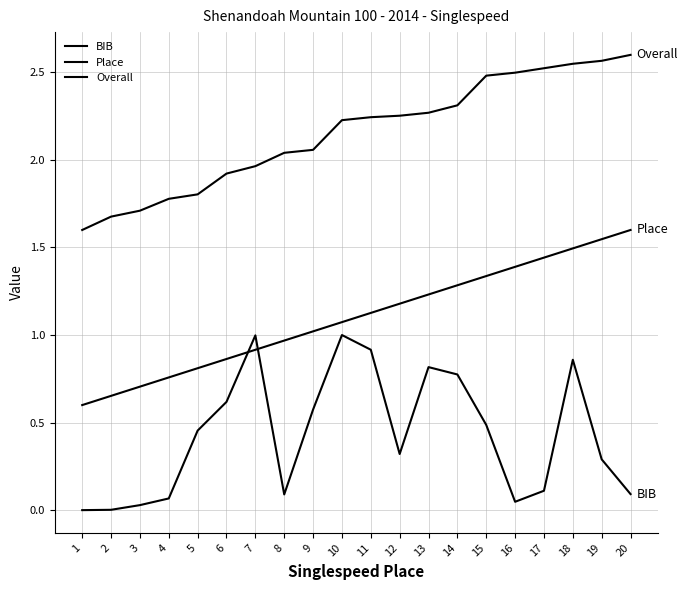

Which series has the largest range (max minus min)?

BIB